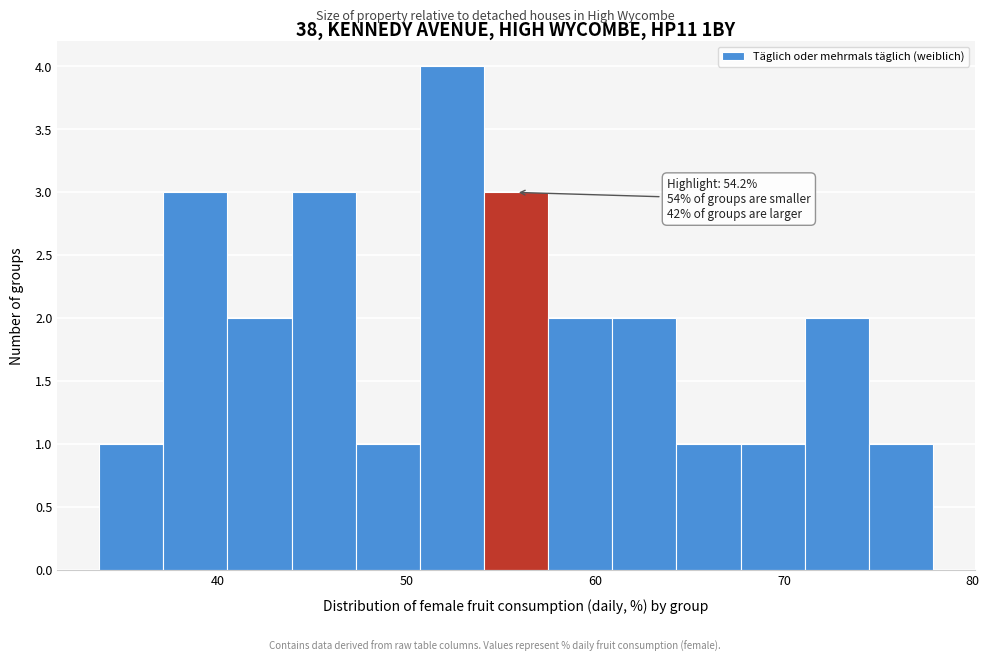

Read against the x-axis, roughly where is the centre of the tallest bar?

52